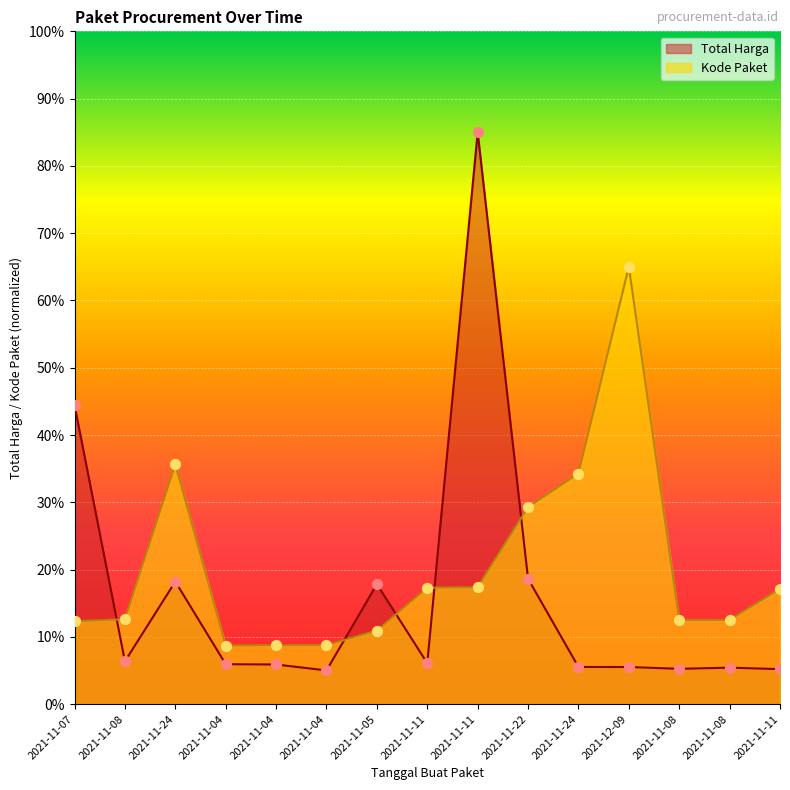

At how many categories does at least one series exceed 79?

1